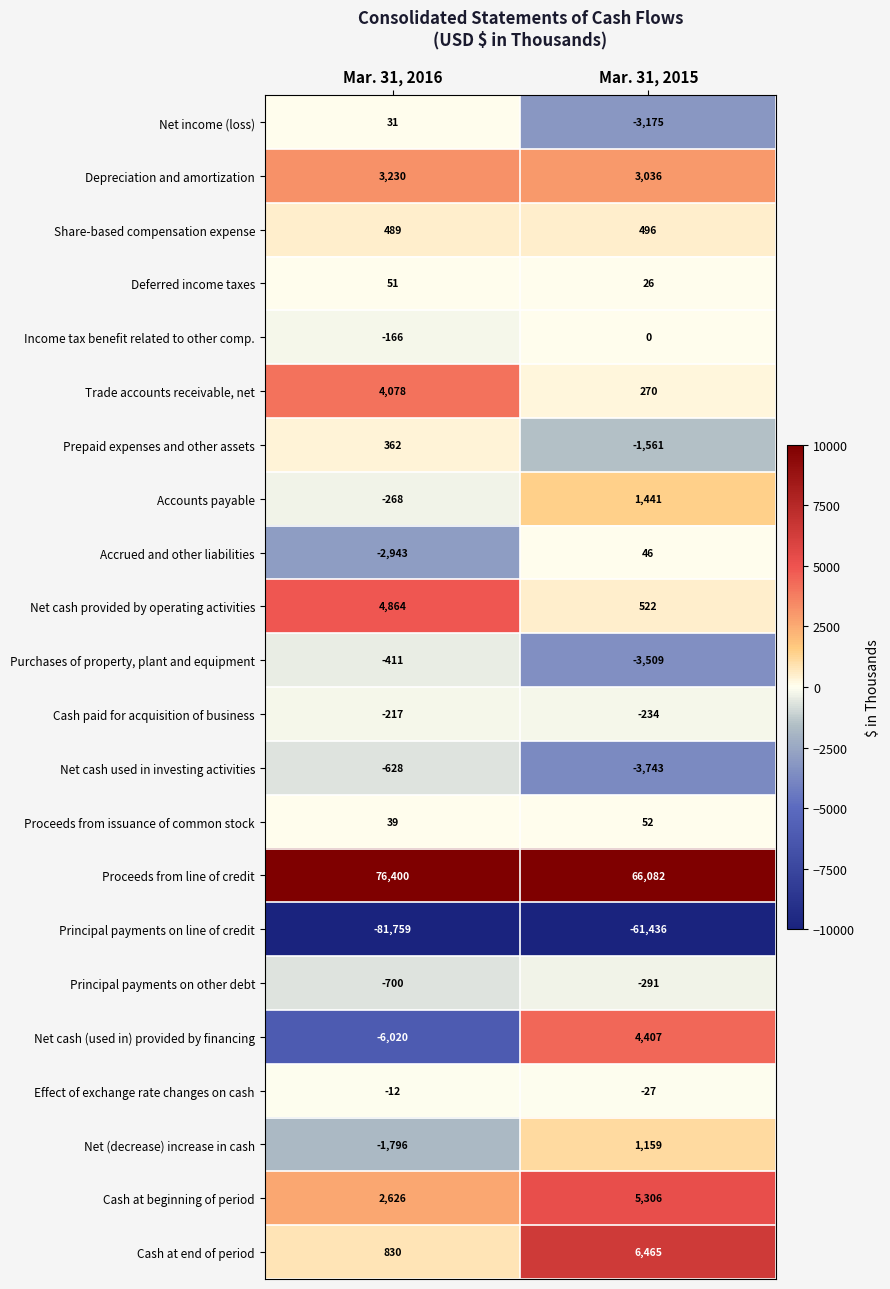

The value of Net cash provided by operating activities at Mar. 31, 2016 is 4864. True or false?

True